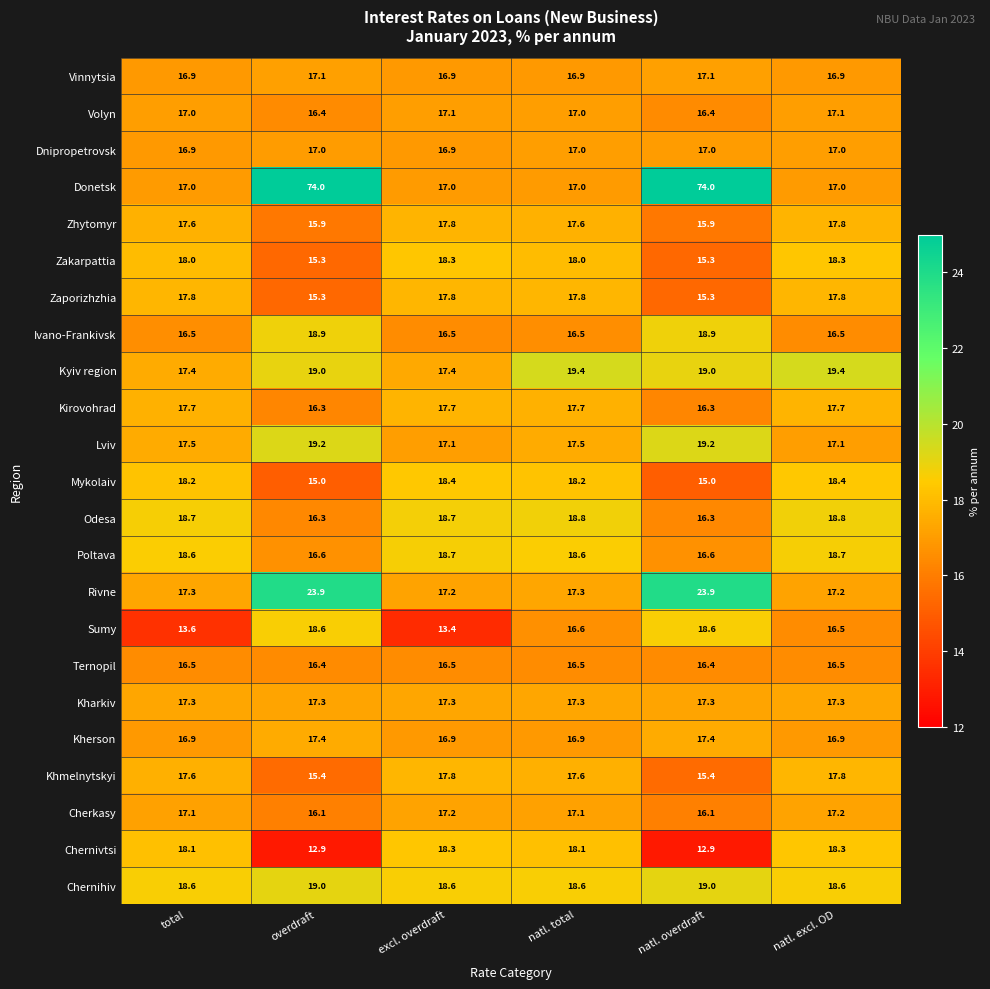

What is the difference between the second highest and minimum values in the Cherkasy series?

1.1